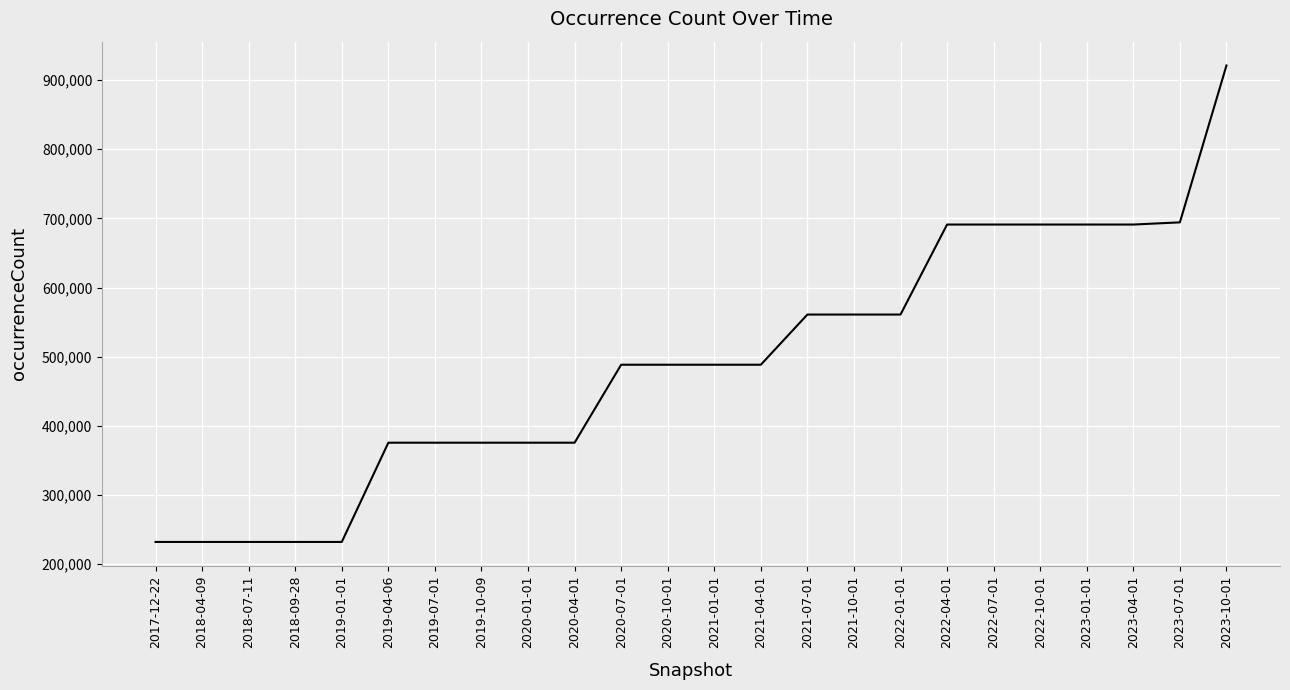

What is the greatest value displayed?

921212